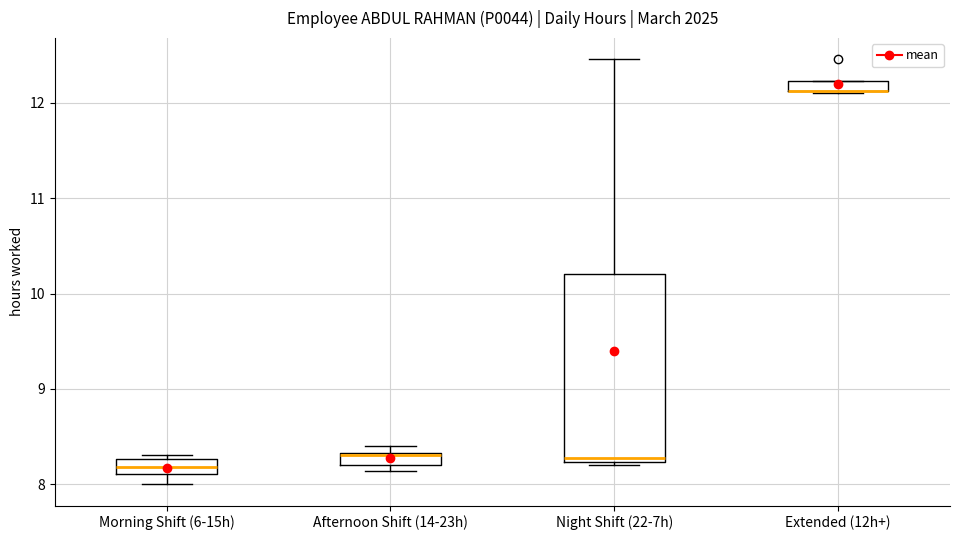

Where is the upper edge of the box for Afternoon Shift (14-23h) on the y-axis? The values are not printed on the chart, so give them approximately, as read against the axis.

8.3